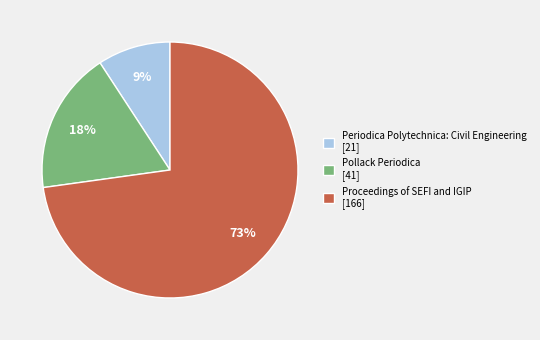

To the nearest percent, what portion does Pollack Periodica represent?

18%